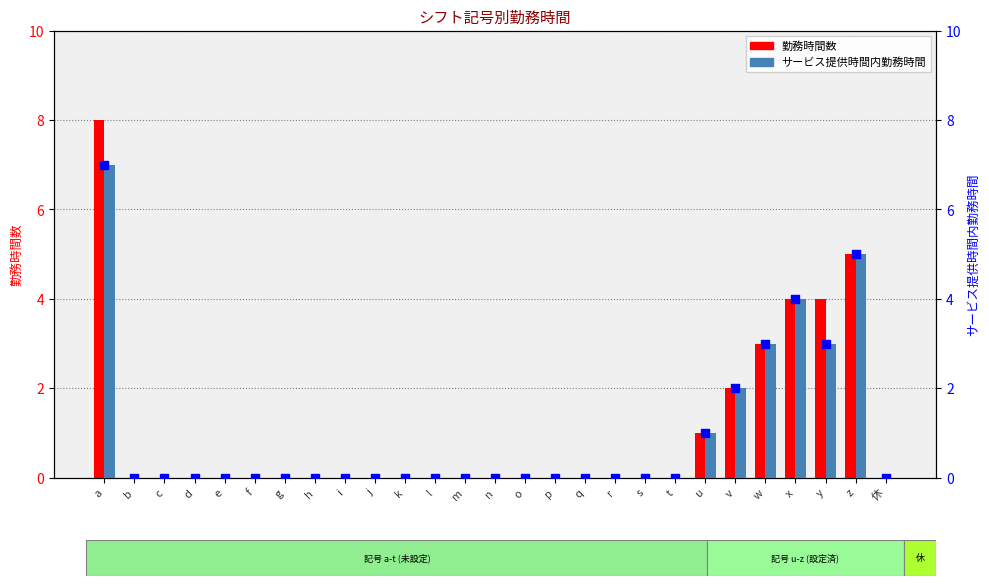

Which series reaches the maximum Y coordinate?

勤務時間数